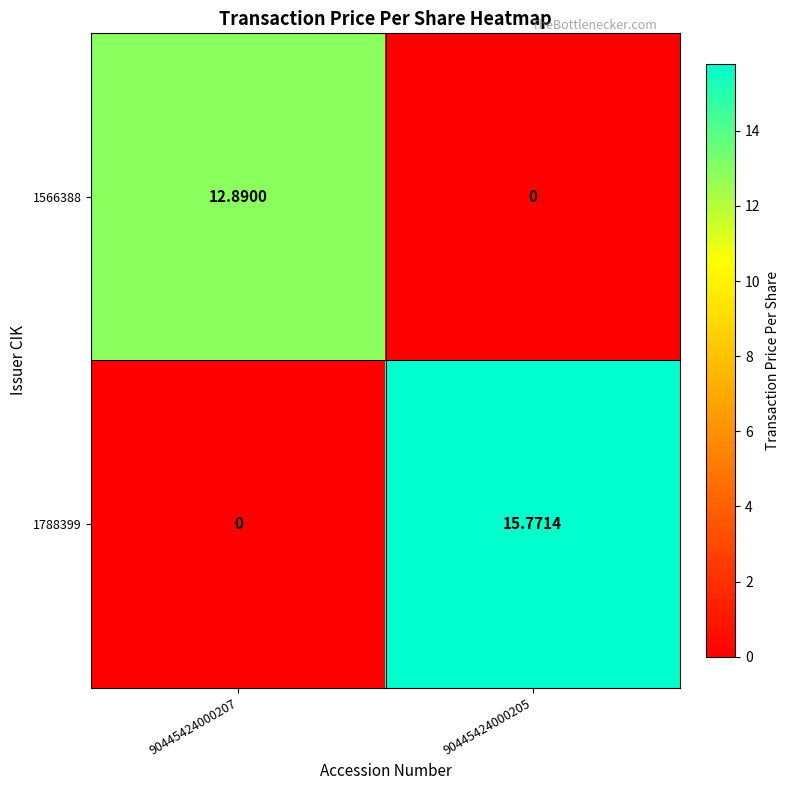

What is the sum of all 1566388 values?

12.9